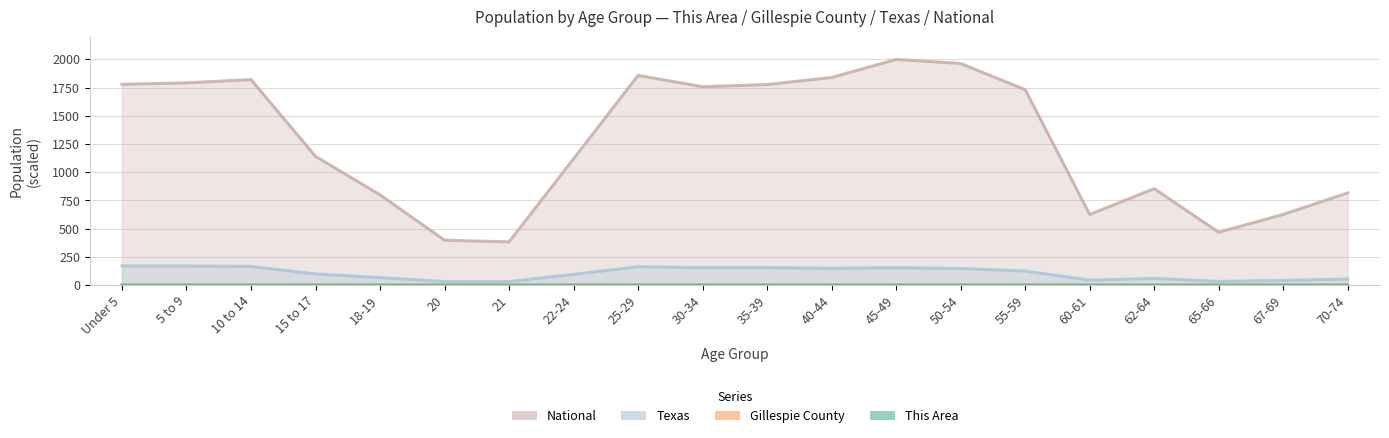

Reading left to right, what are all the values shown in this chart?

This Area: Under 5=0.0	5 to 9=0.0	10 to 14=0.0	15 to 17=0.0	18-19=0.0	20=0.0	21=0.0	22-24=0.0	25-29=0.0	30-34=0.0	35-39=0.0	40-44=0.0	45-49=0.0	50-54=0.0	55-59=0.0	60-61=0.0	62-64=0.0	65-66=0.0	67-69=0.0	70-74=0.0
Gillespie County: Under 5=0.1	5 to 9=0.1	10 to 14=0.1	15 to 17=0.1	18-19=0.0	20=0.0	21=0.0	22-24=0.1	25-29=0.1	30-34=0.1	35-39=0.1	40-44=0.1	45-49=0.1	50-54=0.2	55-59=0.2	60-61=0.1	62-64=0.1	65-66=0.1	67-69=0.1	70-74=0.1
Texas: Under 5=169.8	5 to 9=169.8	10 to 14=165.7	15 to 17=99.3	18-19=66.6	20=32.5	21=31.6	22-24=95.9	25-29=163.2	30-34=155.0	35-39=155.3	40-44=149.3	45-49=155.0	50-54=147.5	55-59=125.3	60-61=44.1	62-64=59.4	65-66=32.9	67-69=42.3	70-74=54.5
National: Under 5=1779.2	5 to 9=1792.2	10 to 14=1821.1	15 to 17=1140.9	18-19=800.2	20=398.0	21=383.5	22-24=1119.6	25-29=1858.5	30-34=1758.1	35-39=1777.3	40-44=1839.9	45-49=2000.0	50-54=1963.8	55-59=1731.9	60-61=626.5	62-64=854.7	65-66=468.5	67-69=626.7	70-74=817.2